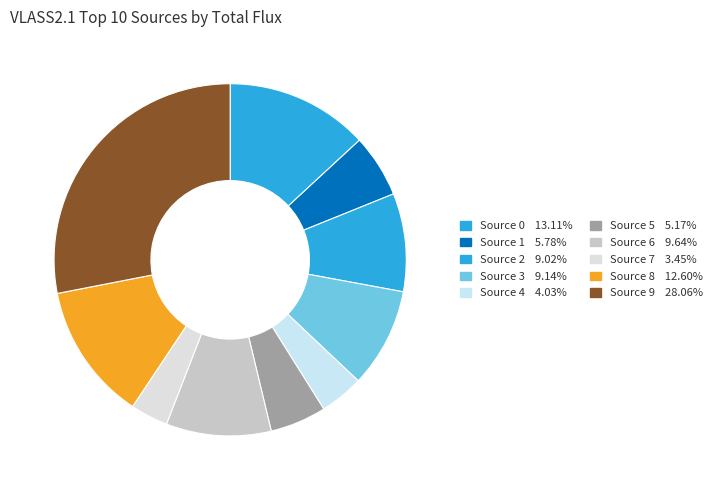

Rank the categories by value from highest to lowest.

Source 9, Source 0, Source 8, Source 6, Source 3, Source 2, Source 1, Source 5, Source 4, Source 7